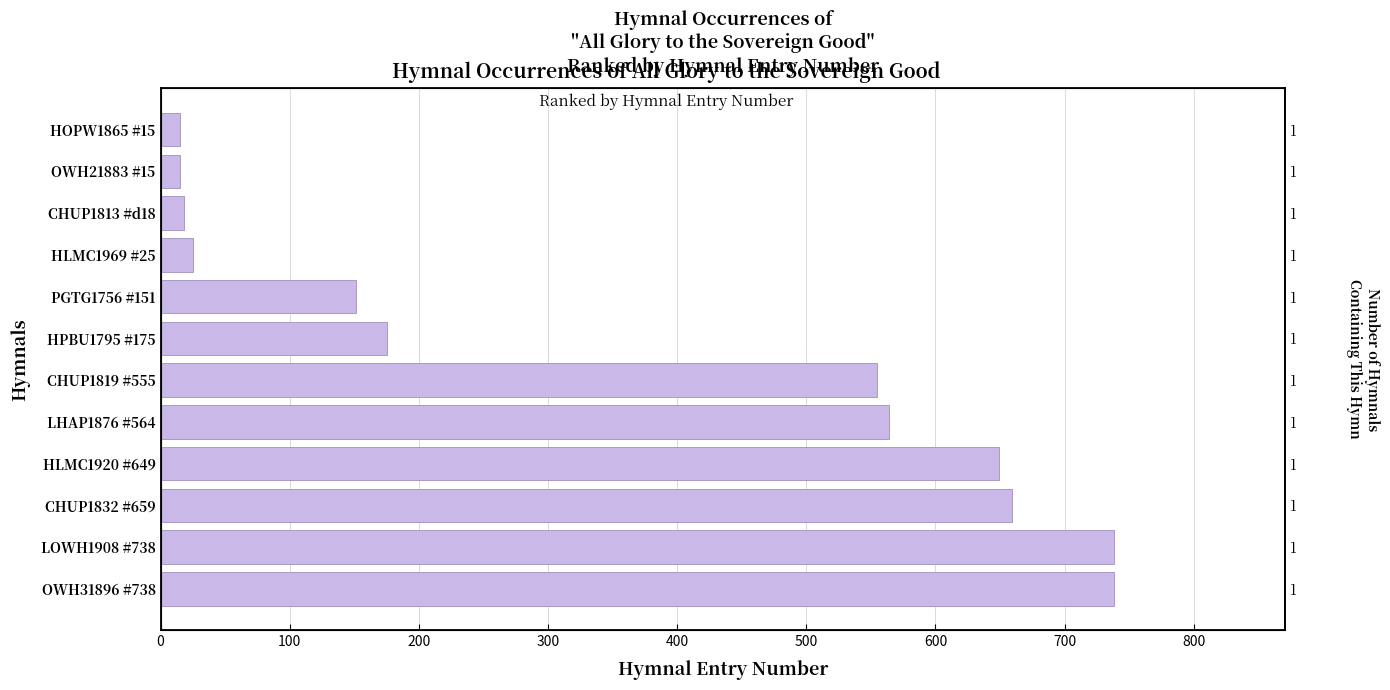

How many bars are there in total?

12